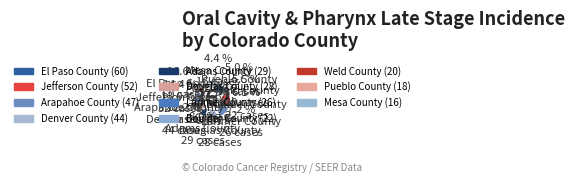

To the nearest percent, what portion does Denver County represent?

12%